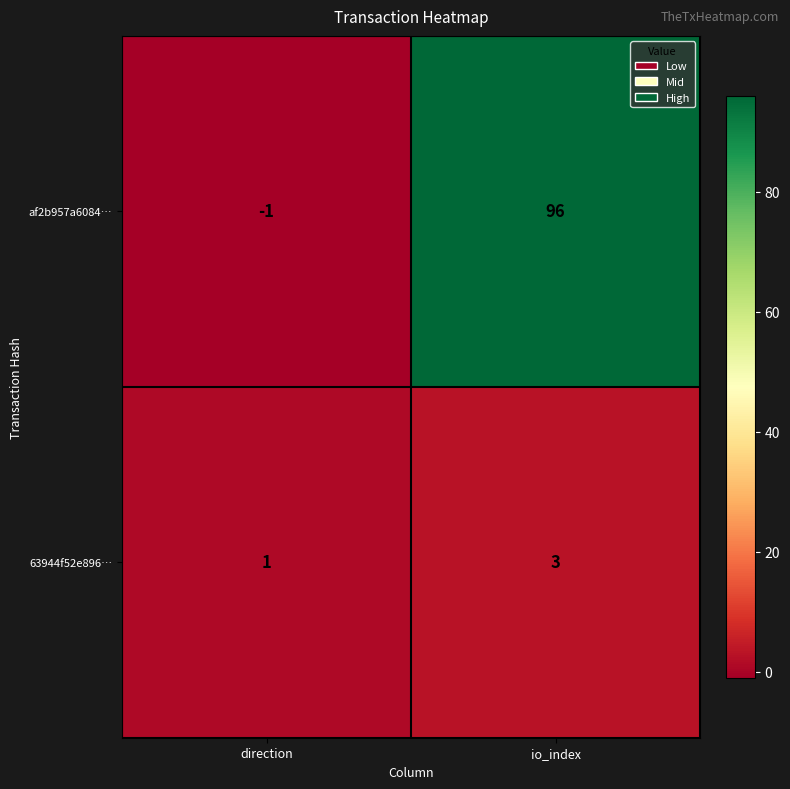

Which series changed the most between direction and io_index?

af2b957a6084…